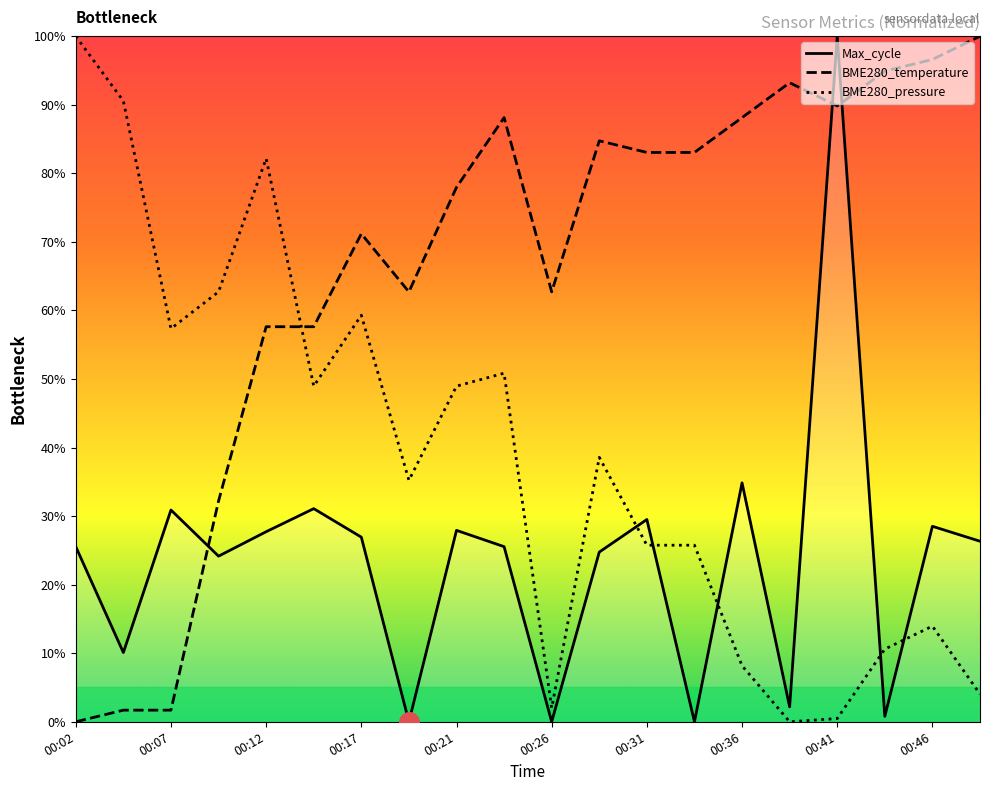

What is the total value across all series at 00:46?

139.1